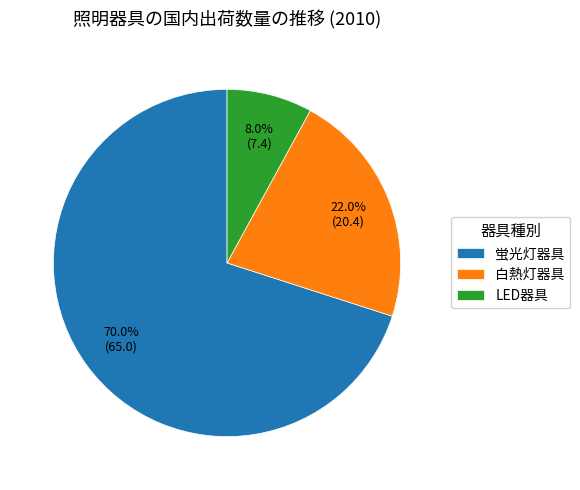

To the nearest percent, what percentage of the pie is LED器具?

8%